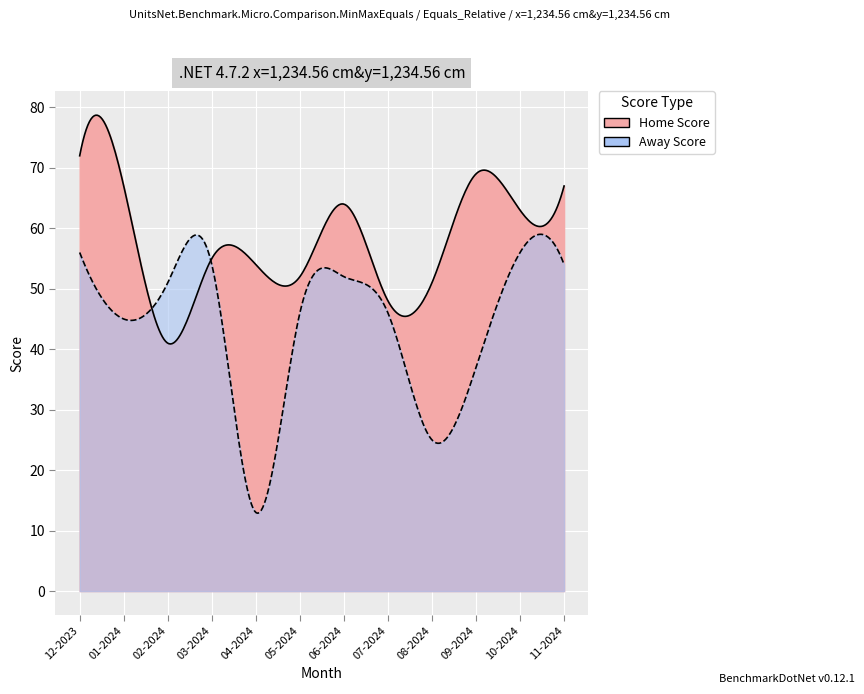

Rank the categories by Home Score value from lowest to highest.

02-2024, 07-2024, 08-2024, 05-2024, 04-2024, 03-2024, 10-2024, 06-2024, 01-2024, 11-2024, 09-2024, 12-2023